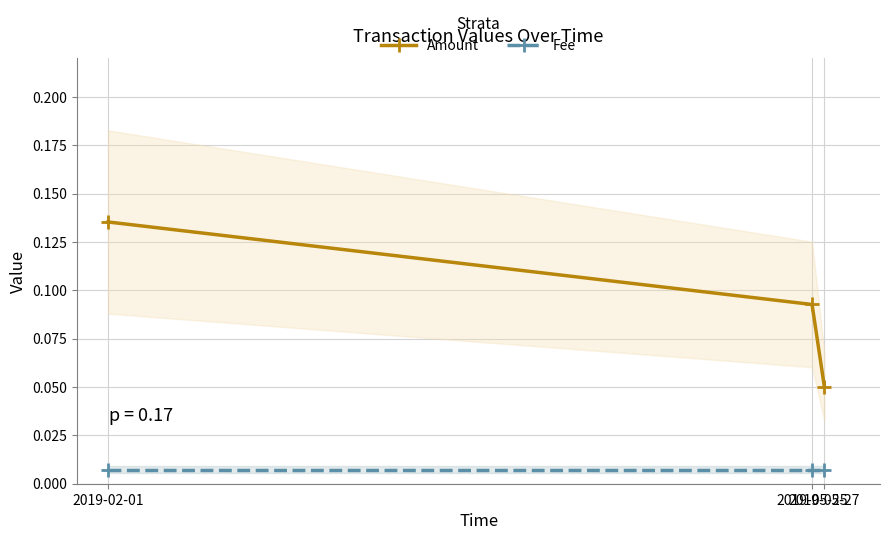

Reading left to right, list all the values displayed in this chart.

Amount: 2019-02-01=0.1	2019-05-25=0.1	2019-05-27=0.1
Fee: 2019-02-01=0.0	2019-05-25=0.0	2019-05-27=0.0